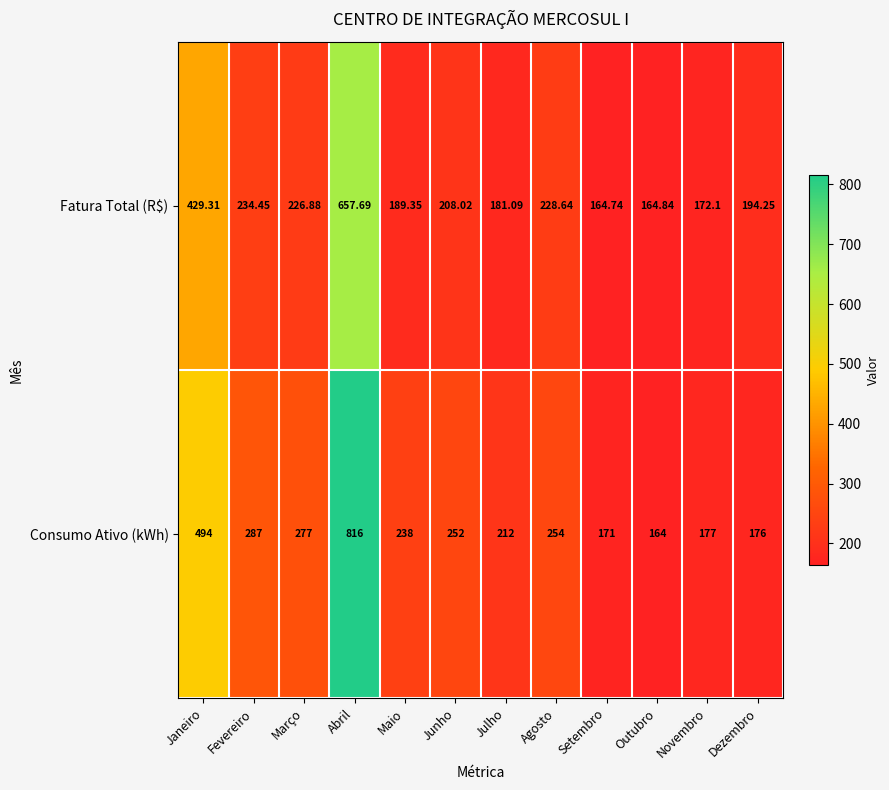

Where is Fatura Total (R$) nearest to the value 411?

Janeiro